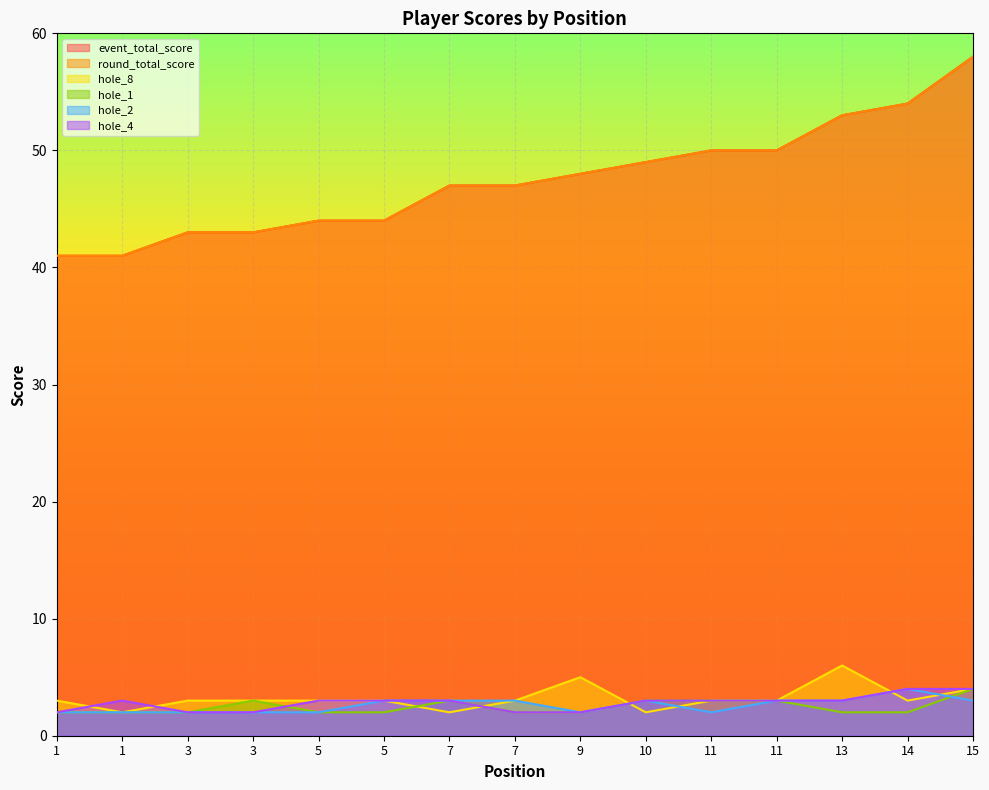

What is the lowest value of the hole_1 series?

2